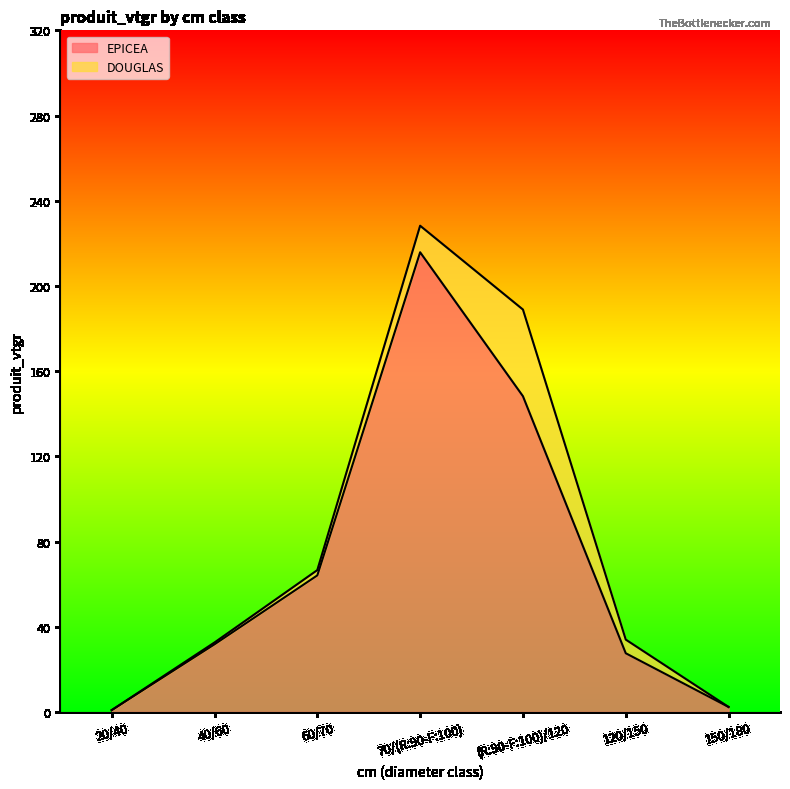

Reading left to right, extract all data points from this chart.

0.9	31.8	64.1	215.8	148.2	27.6	2.3